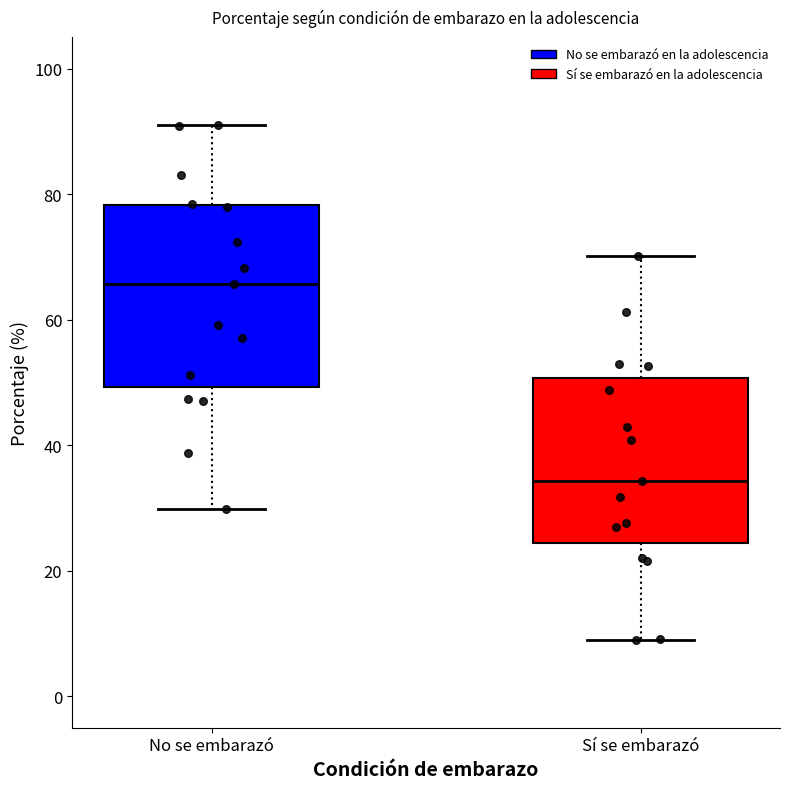

Which box's median line is the highest?

No se embarazó